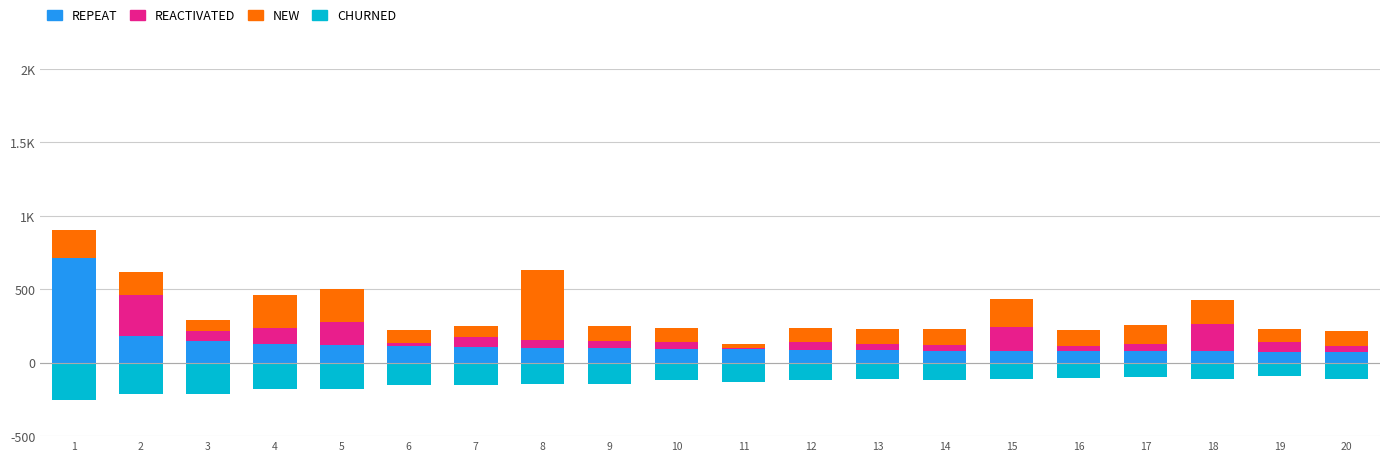

At 15, list the series in order from largest to smallest.

NEW, REACTIVATED, REPEAT, CHURNED